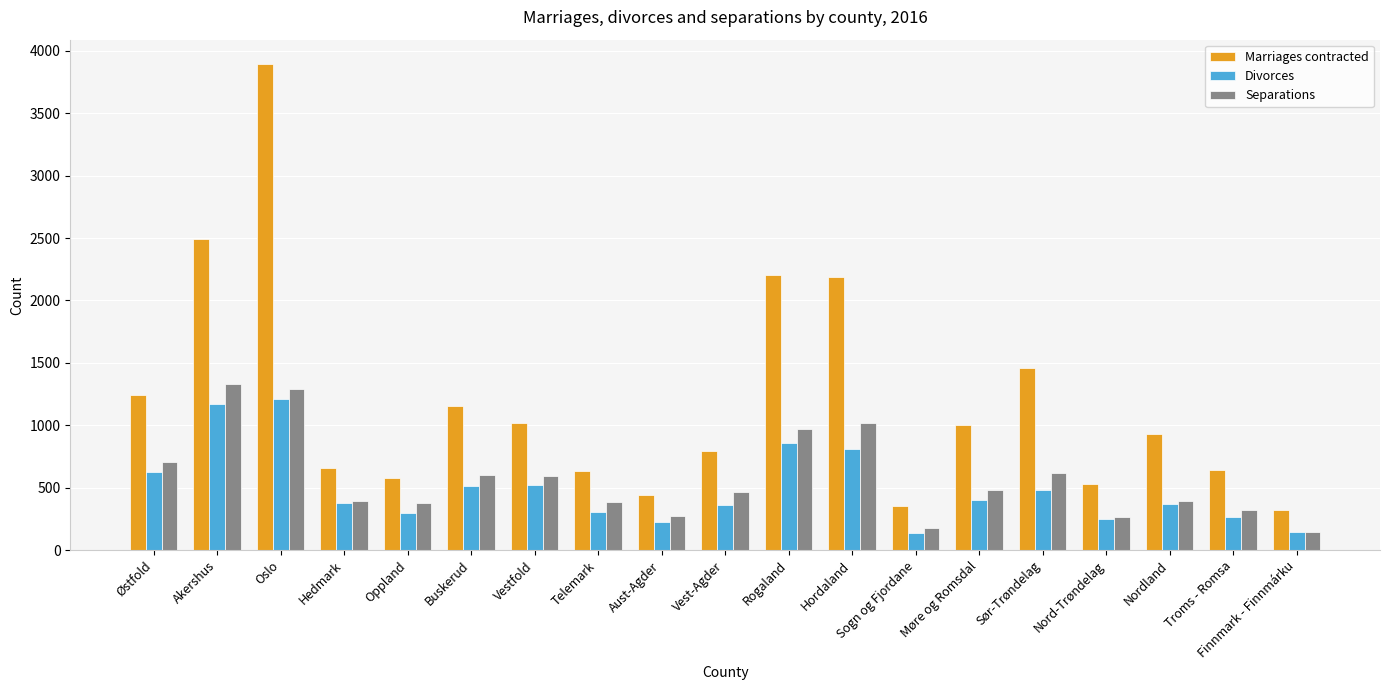

What is the sum of the Marriages contracted values at Telemark and Aust-Agder?

1076